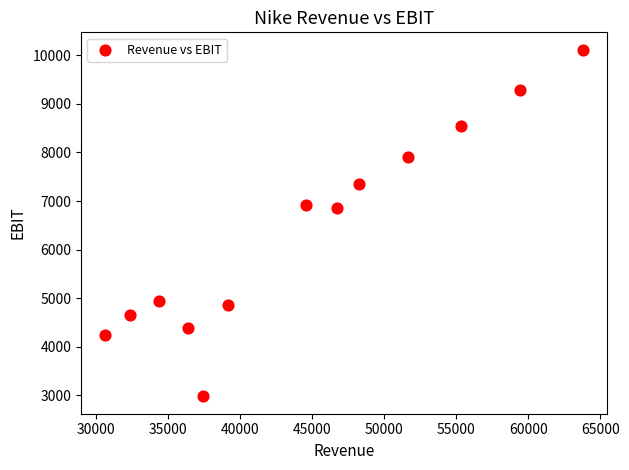

What is the range of Y values (max minus min)?

7140.9